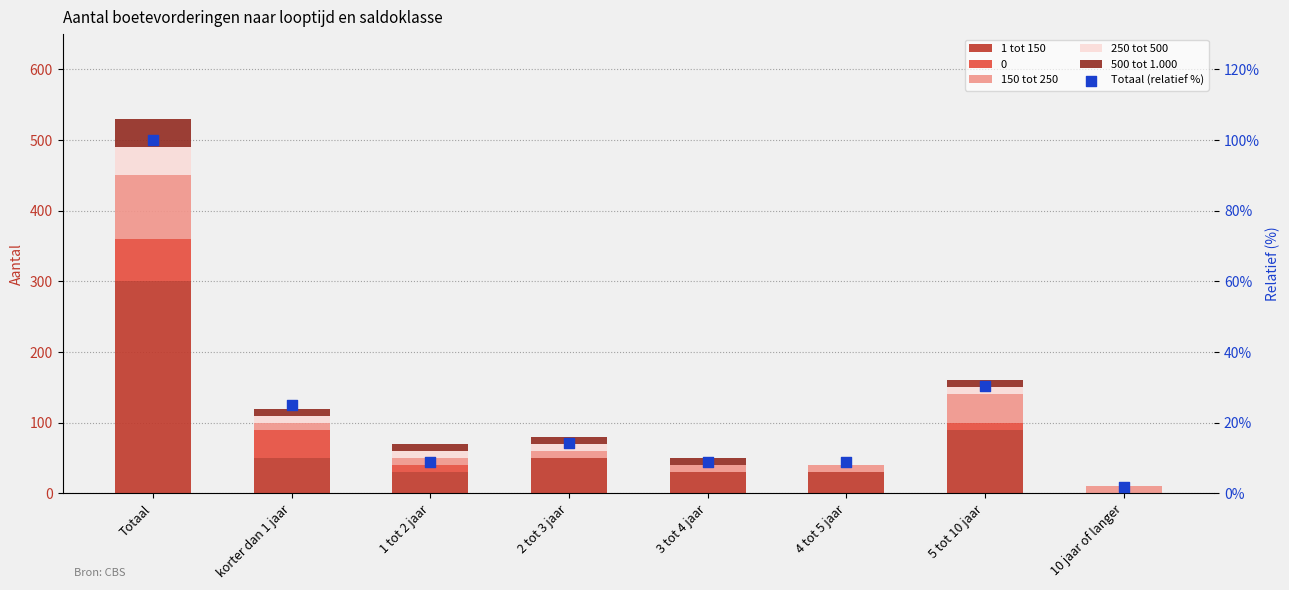

Which series has the widest spread of Y values?

1 tot 150